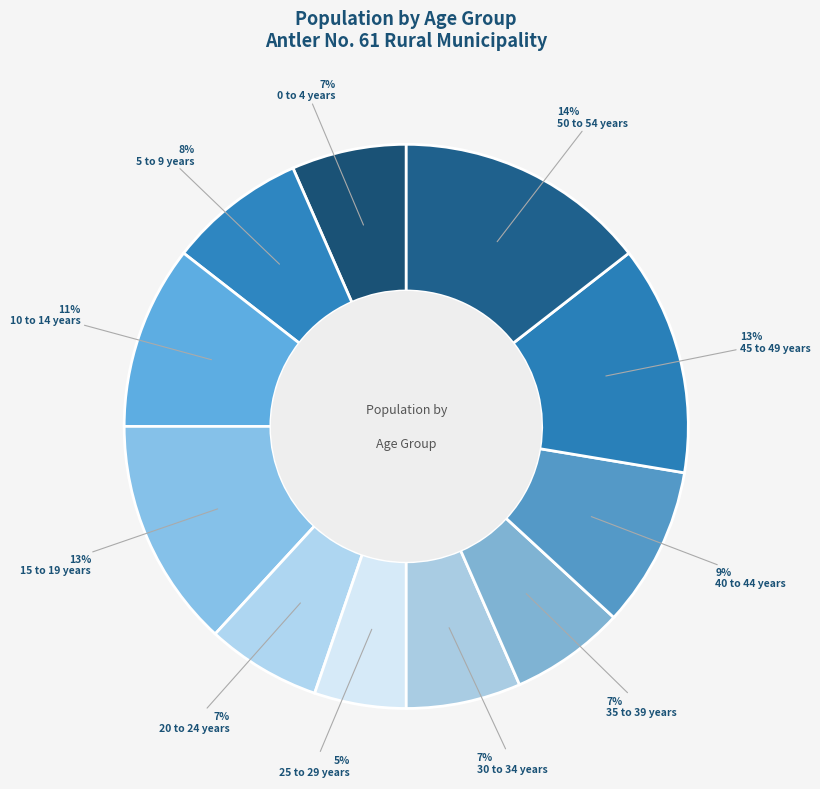

To the nearest percent, what portion does 45 to 49 years represent?

13%